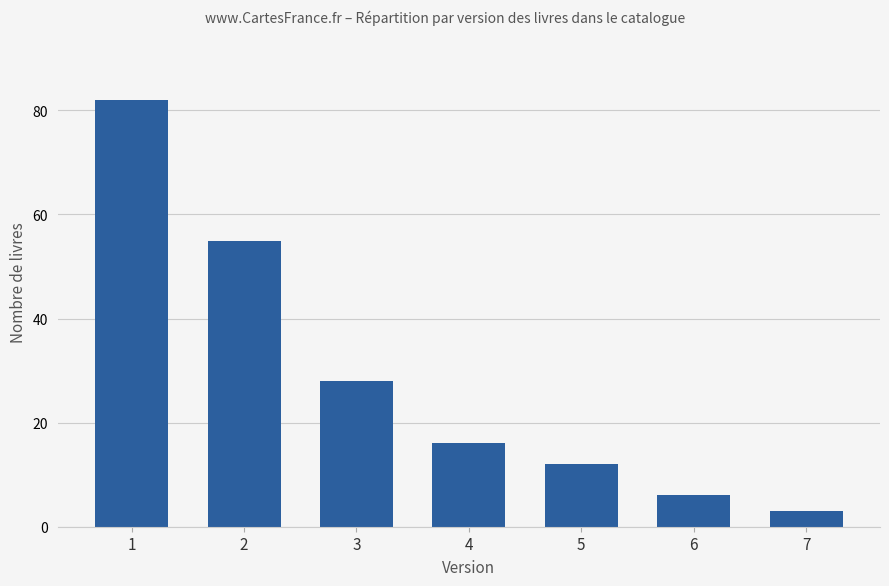

Which category has the highest value across all series?

1